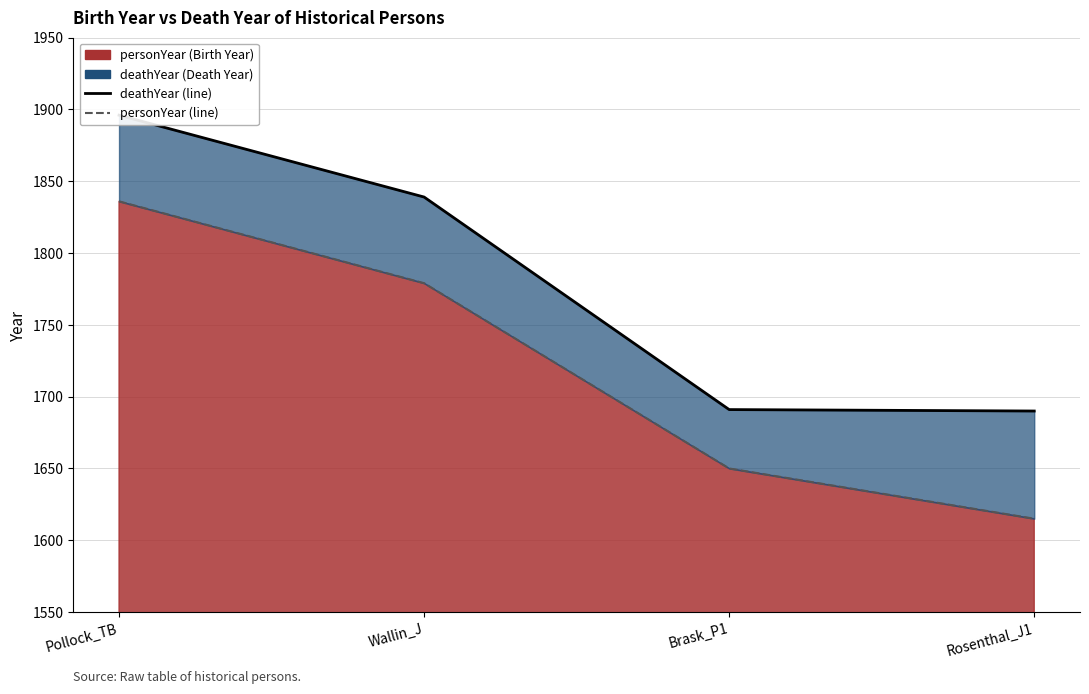

Rank the series by their average value, from highest to lowest.

deathYear (line), personYear (line)